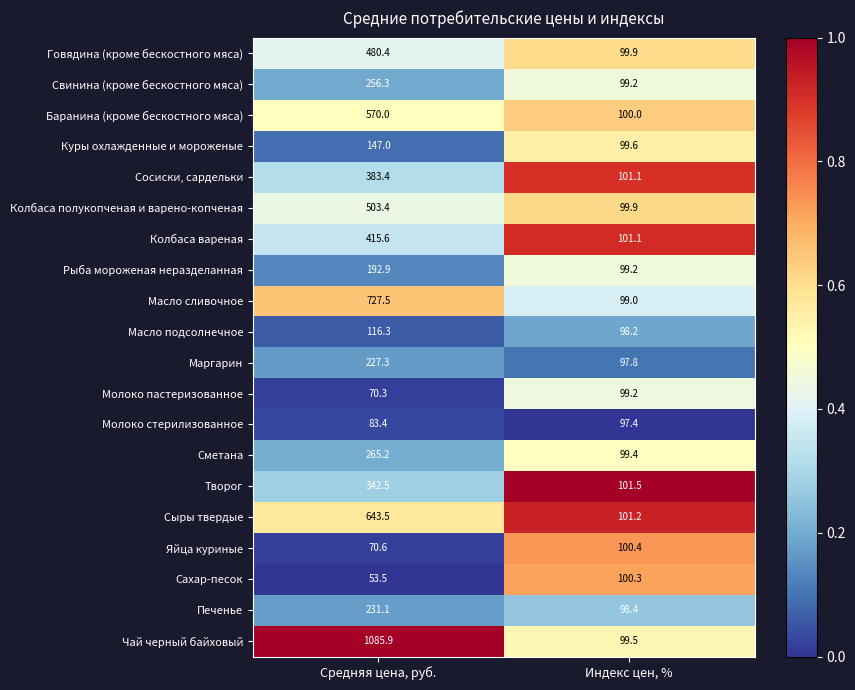

What is the total value across all series at Средняя цена, руб.?

6866.1